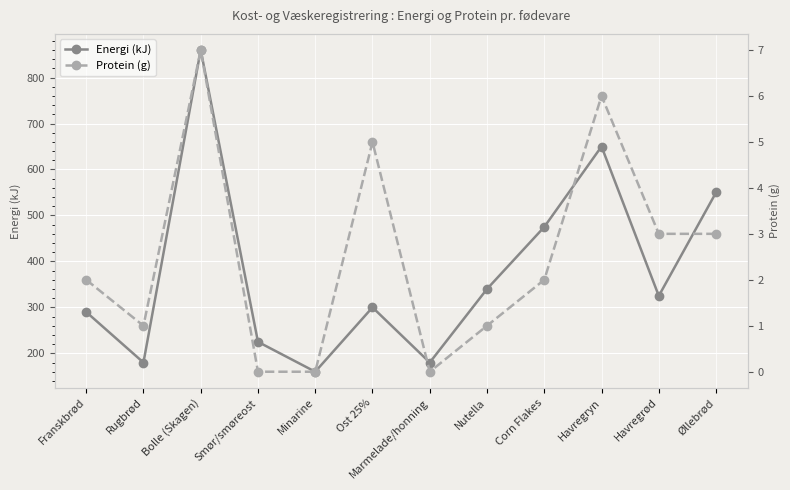

True or false: Energi (kJ) and Protein (g) intersect in this chart.

False